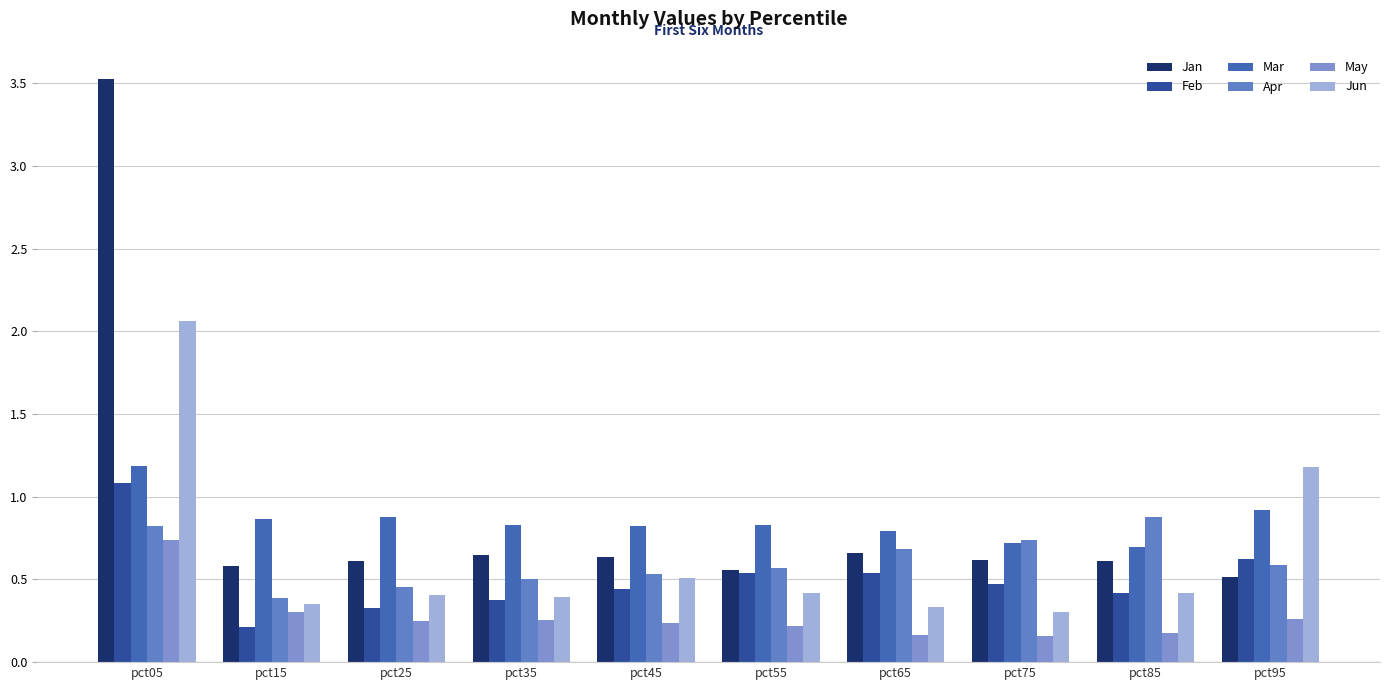

Which series has the largest range (max minus min)?

Jan